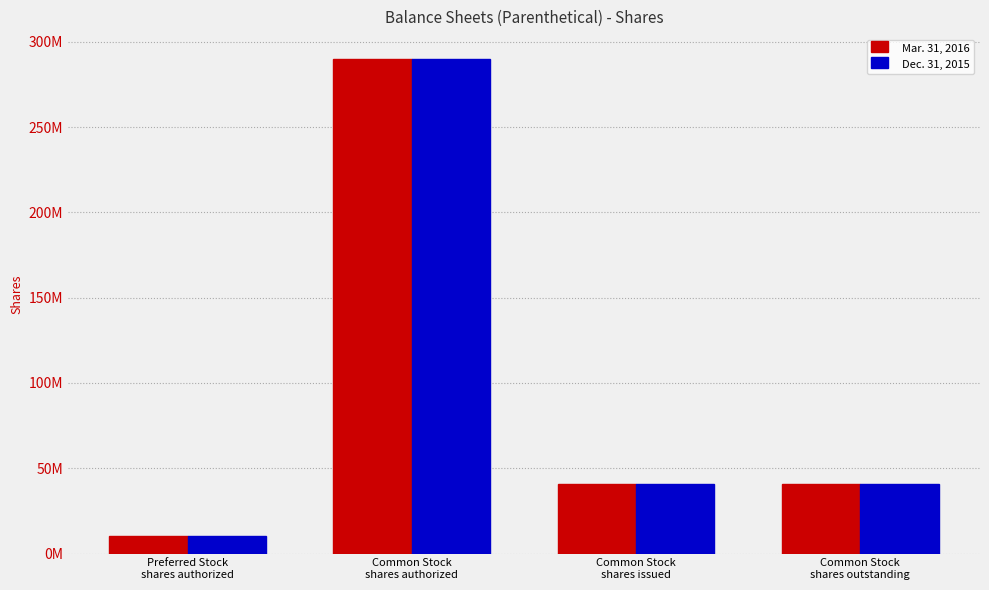

Reading left to right, transcribe all the data shown in this chart.

Mar. 31, 2016: Preferred Stock
shares authorized=10000000	Common Stock
shares authorized=290000000	Common Stock
shares issued=41029000	Common Stock
shares outstanding=41029000
Dec. 31, 2015: Preferred Stock
shares authorized=10000000	Common Stock
shares authorized=290000000	Common Stock
shares issued=41029000	Common Stock
shares outstanding=41029000